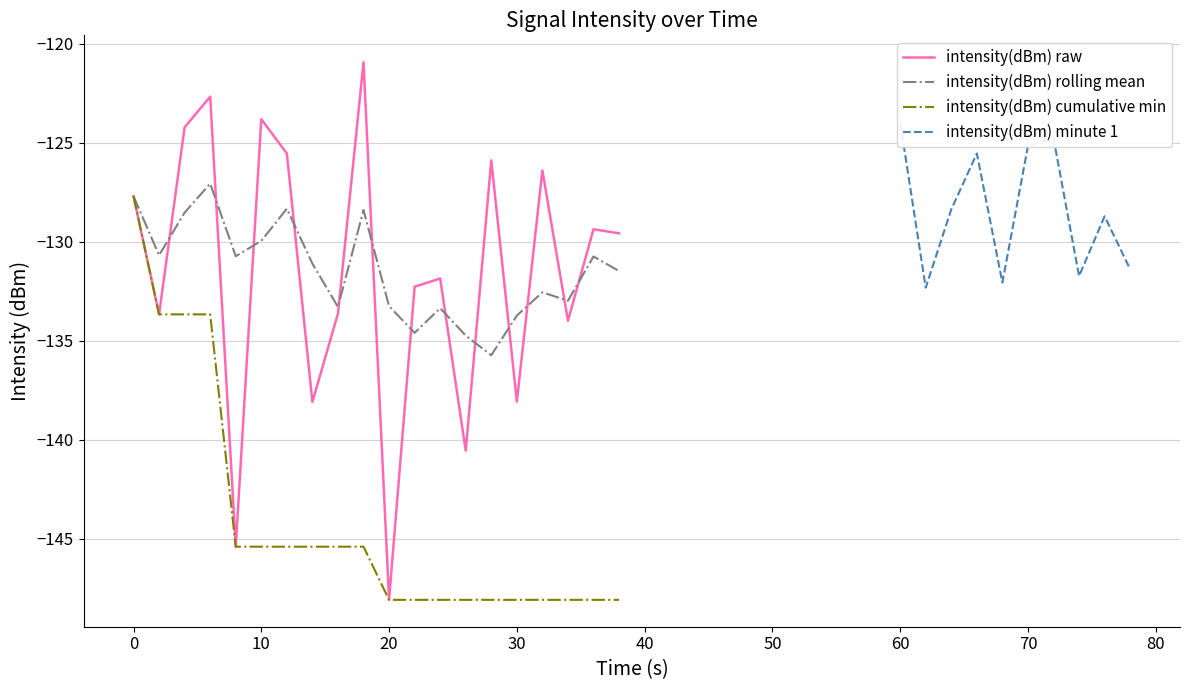

What is the maximum value for intensity(dBm) cumulative min?

-127.7